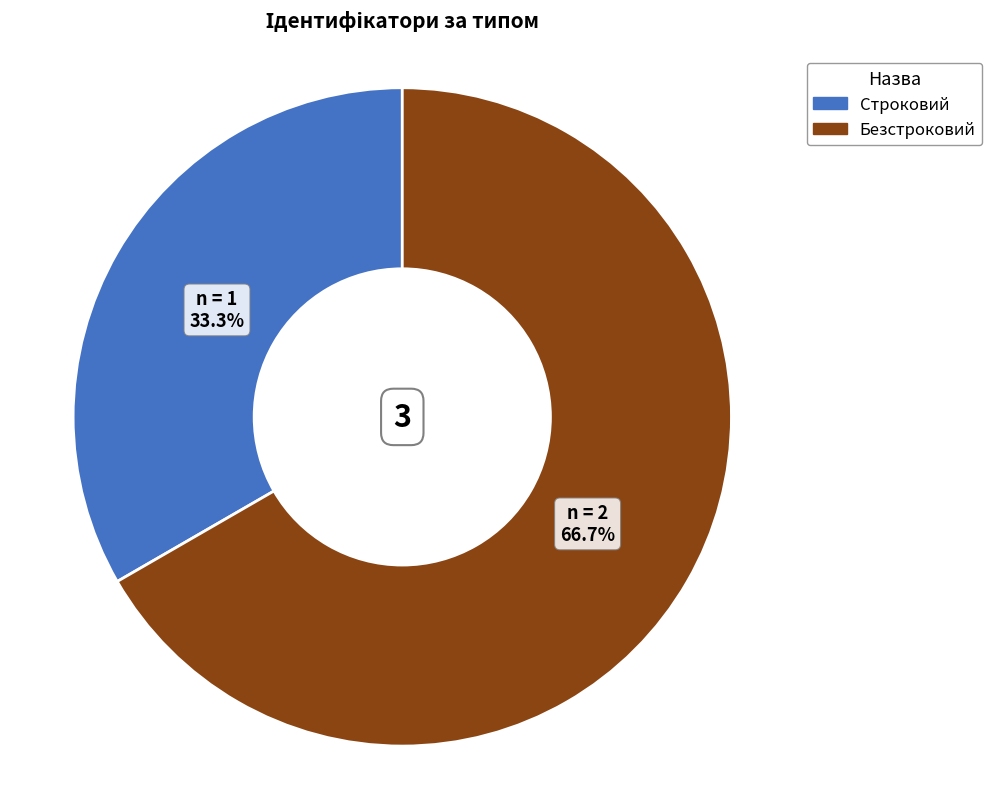

Combined, what portion of the pie is Безстроковий and Строковий?

100.0%